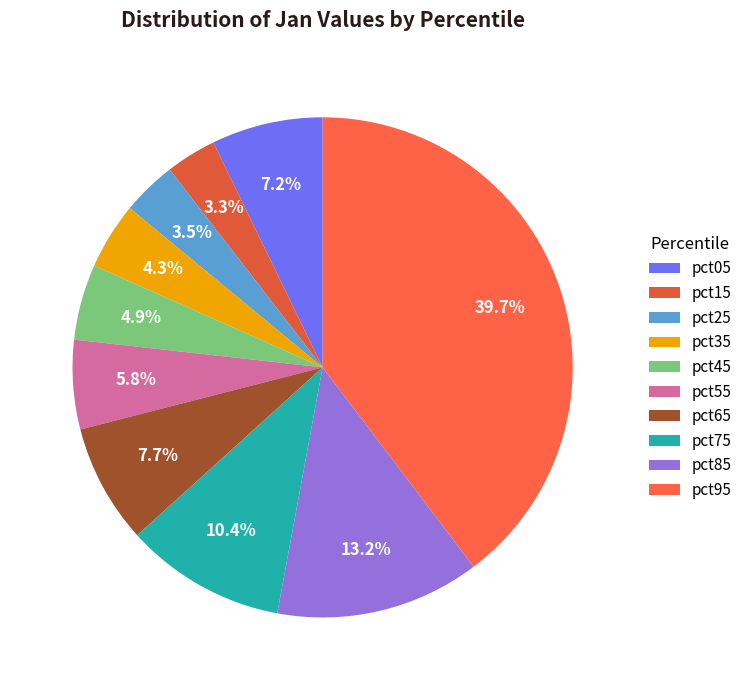

How many segments does this pie chart have?

10